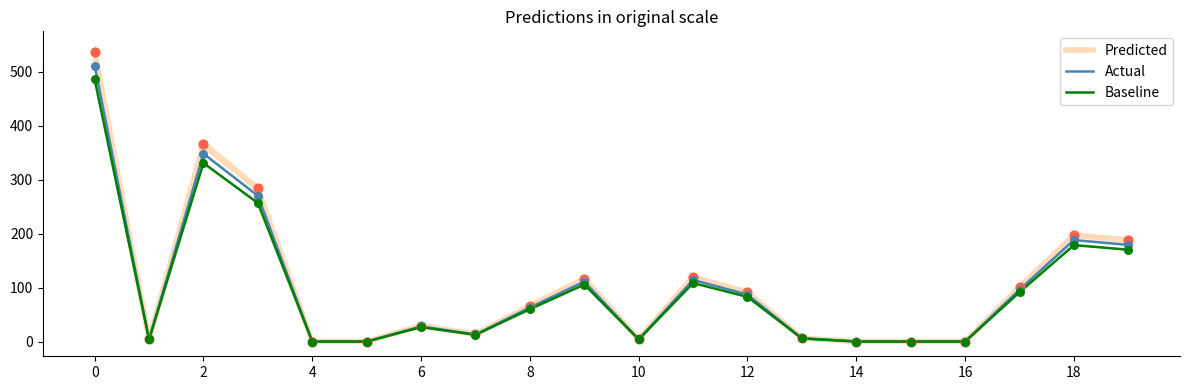

At how many categories does at least one series exceed 393?

1